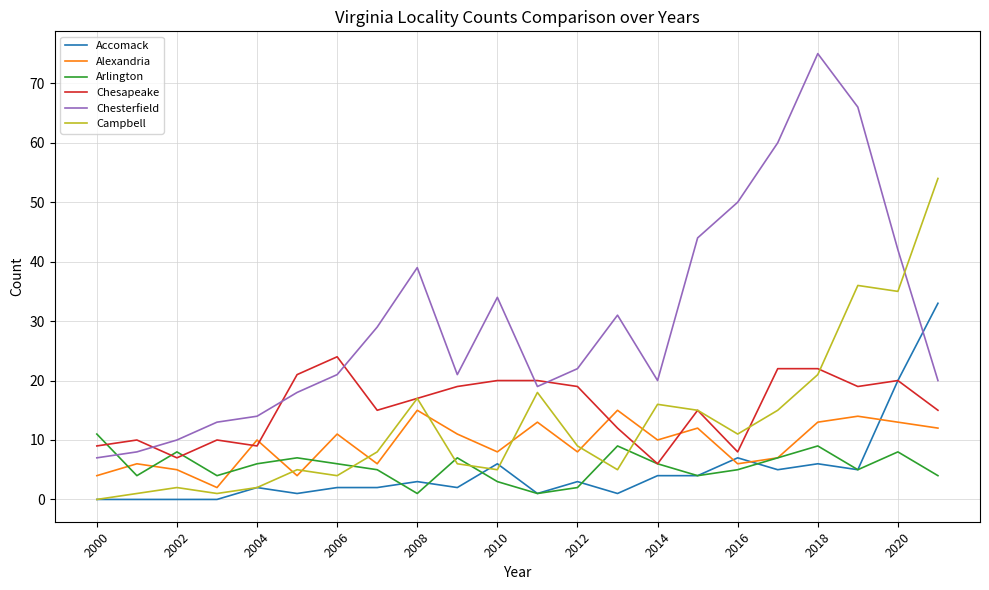

Reading left to right, what are all the values shown in this chart?

Accomack: 0	0	0	0	2	1	2	2	3	2	6	1	3	1	4	4	7	5	6	5	20	33
Alexandria: 4	6	5	2	10	4	11	6	15	11	8	13	8	15	10	12	6	7	13	14	13	12
Arlington: 11	4	8	4	6	7	6	5	1	7	3	1	2	9	6	4	5	7	9	5	8	4
Chesapeake: 9	10	7	10	9	21	24	15	17	19	20	20	19	12	6	15	8	22	22	19	20	15
Chesterfield: 7	8	10	13	14	18	21	29	39	21	34	19	22	31	20	44	50	60	75	66	42	20
Campbell: 0	1	2	1	2	5	4	8	17	6	5	18	9	5	16	15	11	15	21	36	35	54